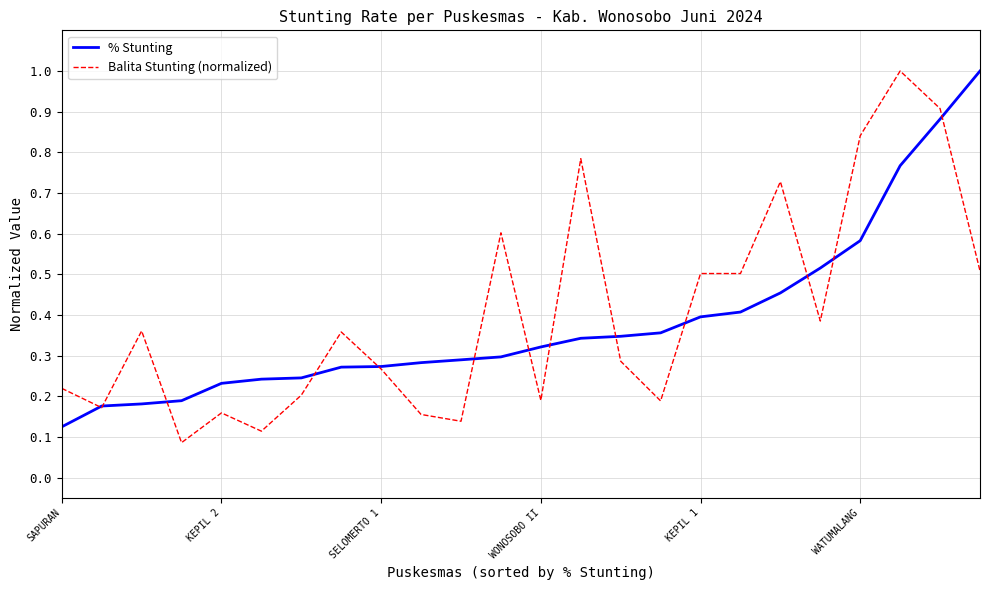

What is the greatest value displayed?

1.0